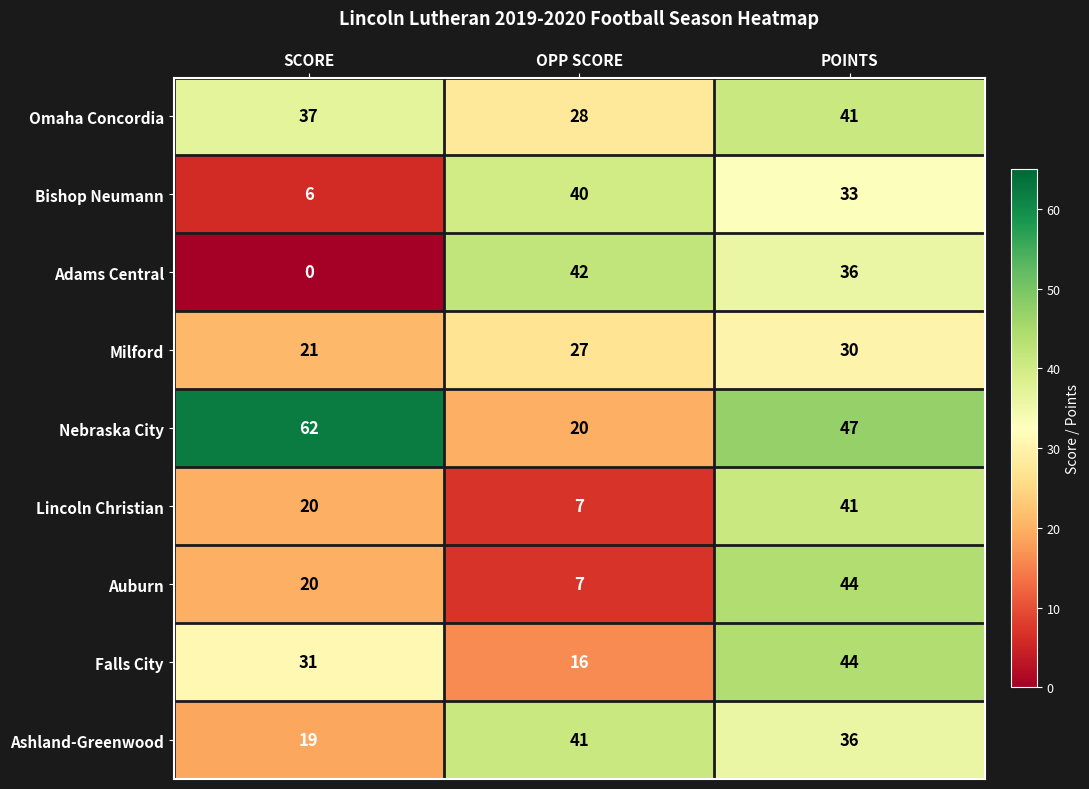

At which label does Adams Central first exceed 36?

OPP SCORE